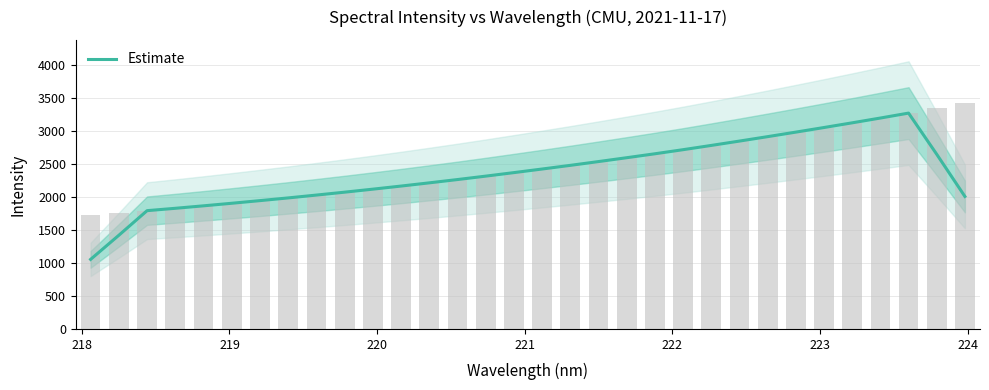

How many series are shown in this chart?

1